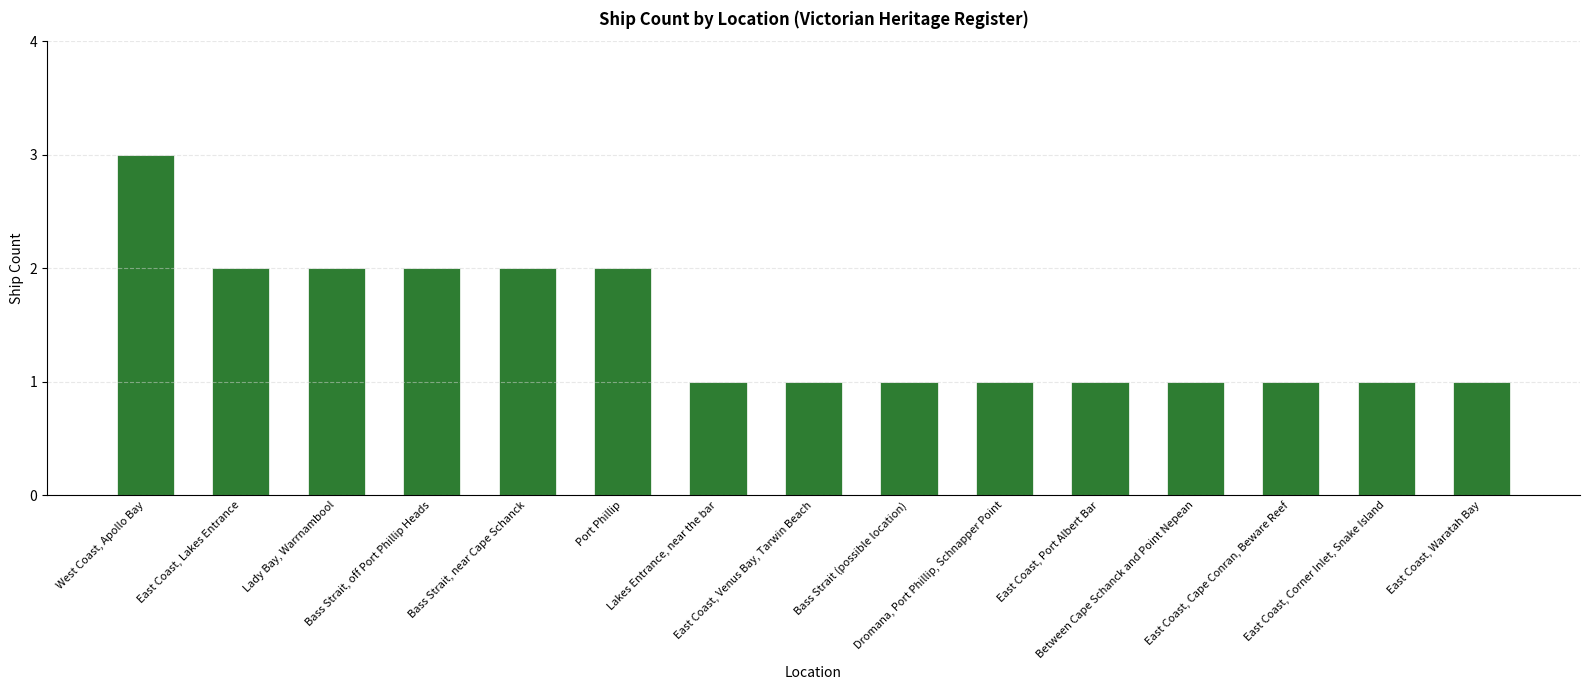

Does the chart contain stacked bars?

No